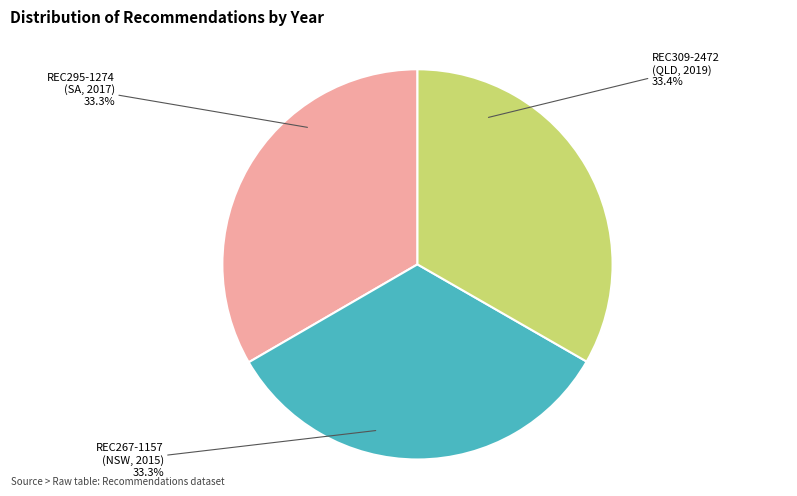

The REC267-1157
(NSW, 2015) slice represents 22% of the pie. True or false?

False